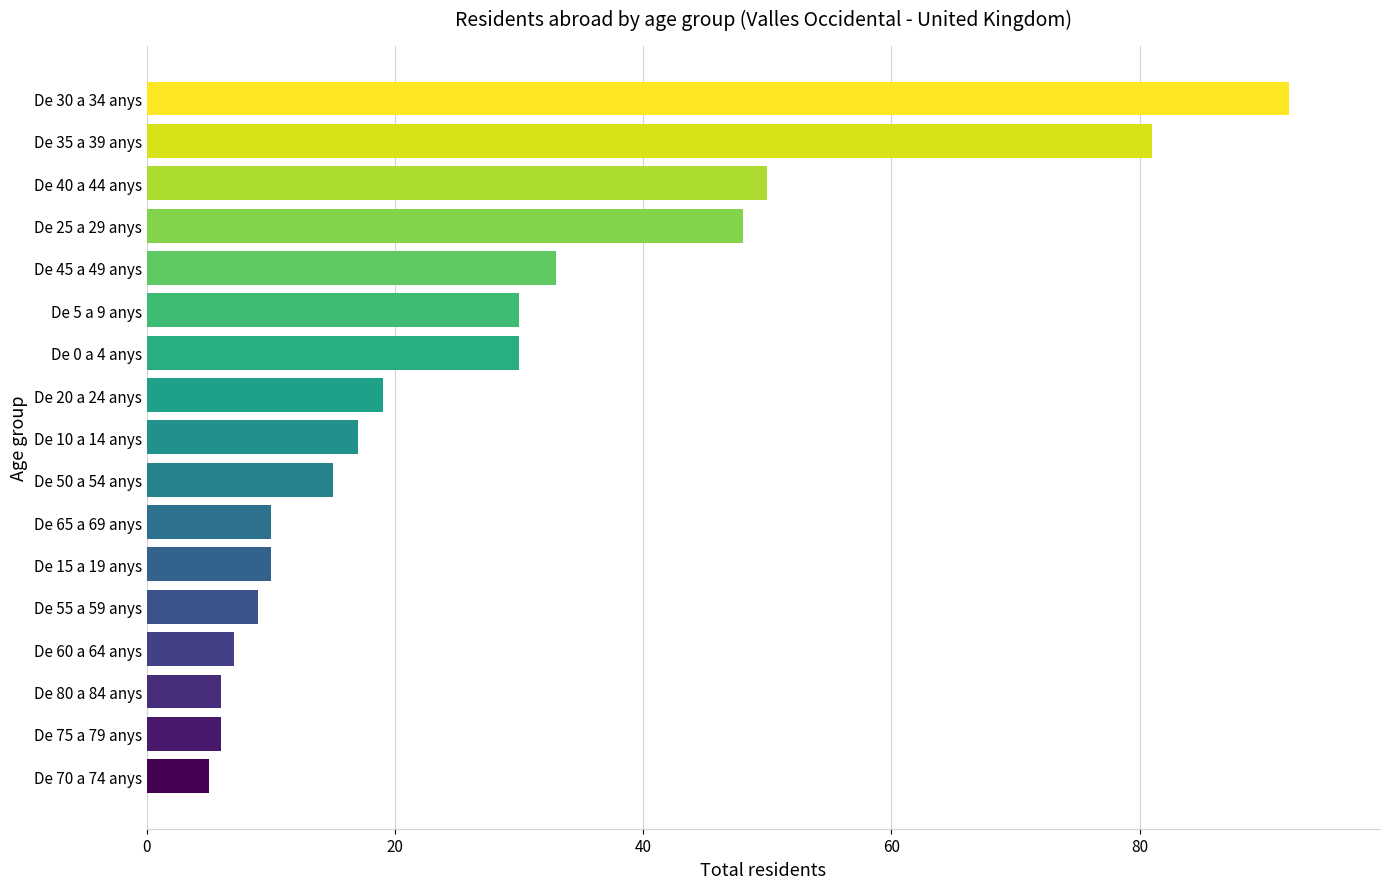

Approximately how many times larger is the value at De 5 a 9 anys compared to De 55 a 59 anys?

3.3